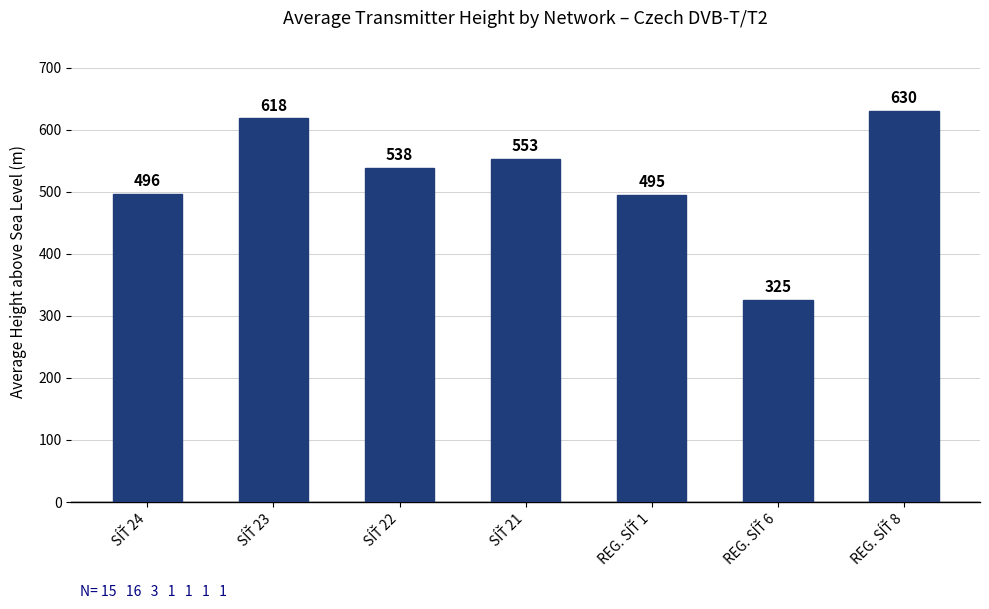

What is the difference between the maximum and minimum values?

305